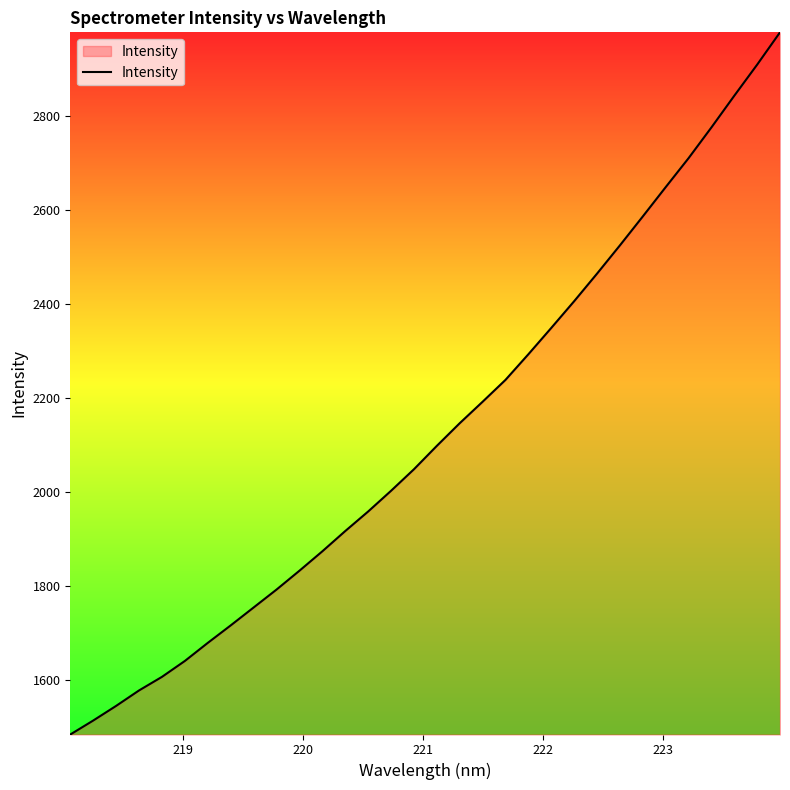

True or false: there are more than 2 points higher than both neighbors.

False